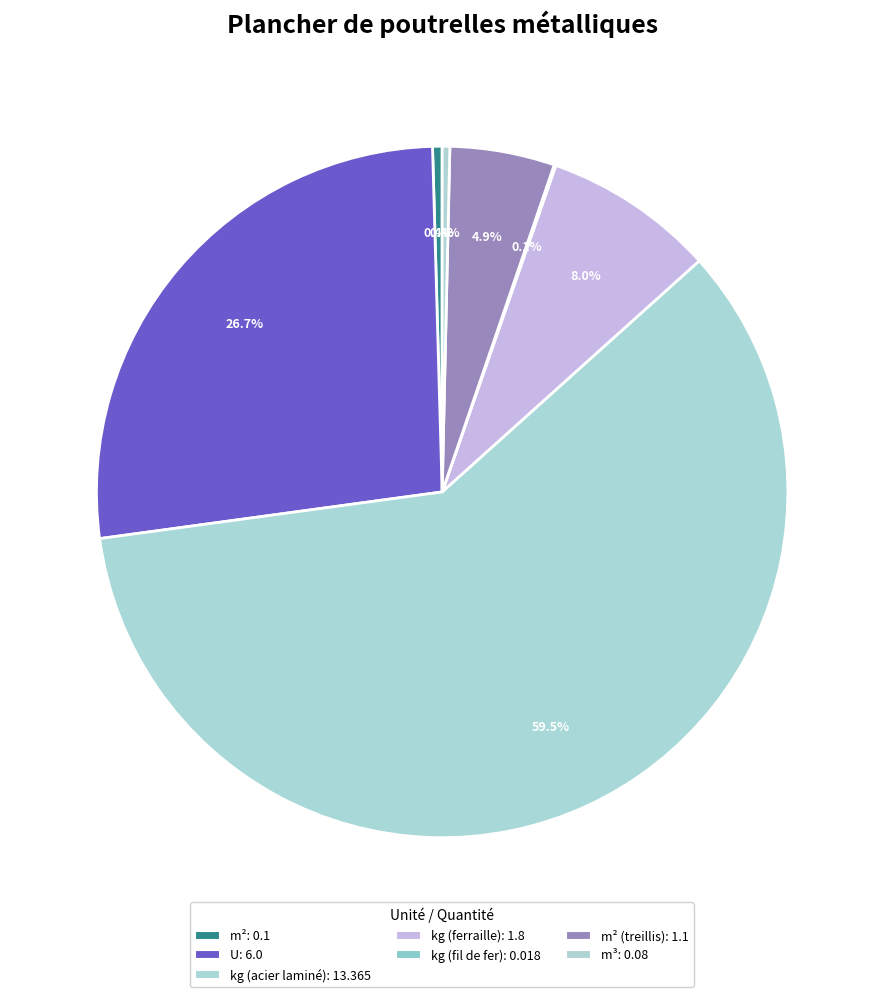

Does any single category account for the majority?

Yes